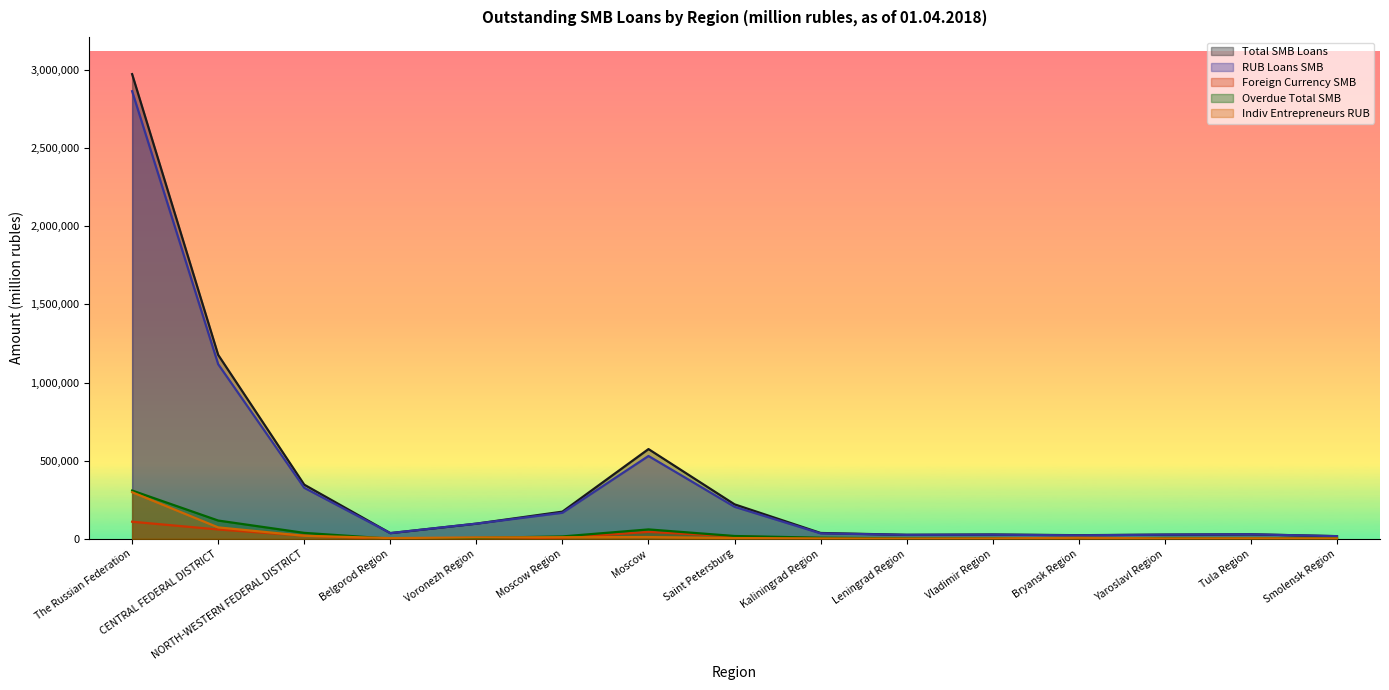

What position from the right is NORTH-WESTERN FEDERAL DISTRICT?

13